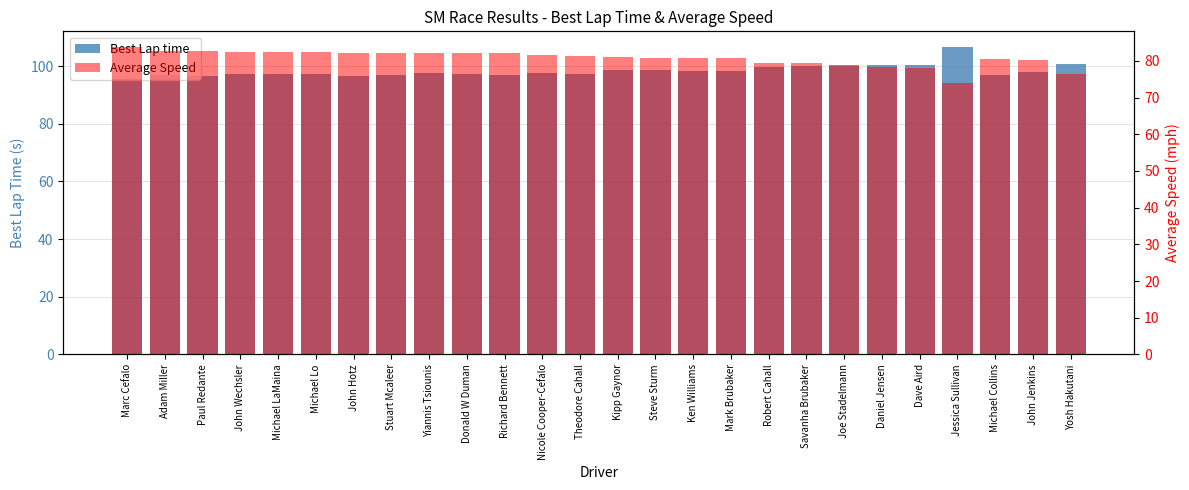

The value of Best Lap time at Donald W Duman is 97.2. True or false?

True